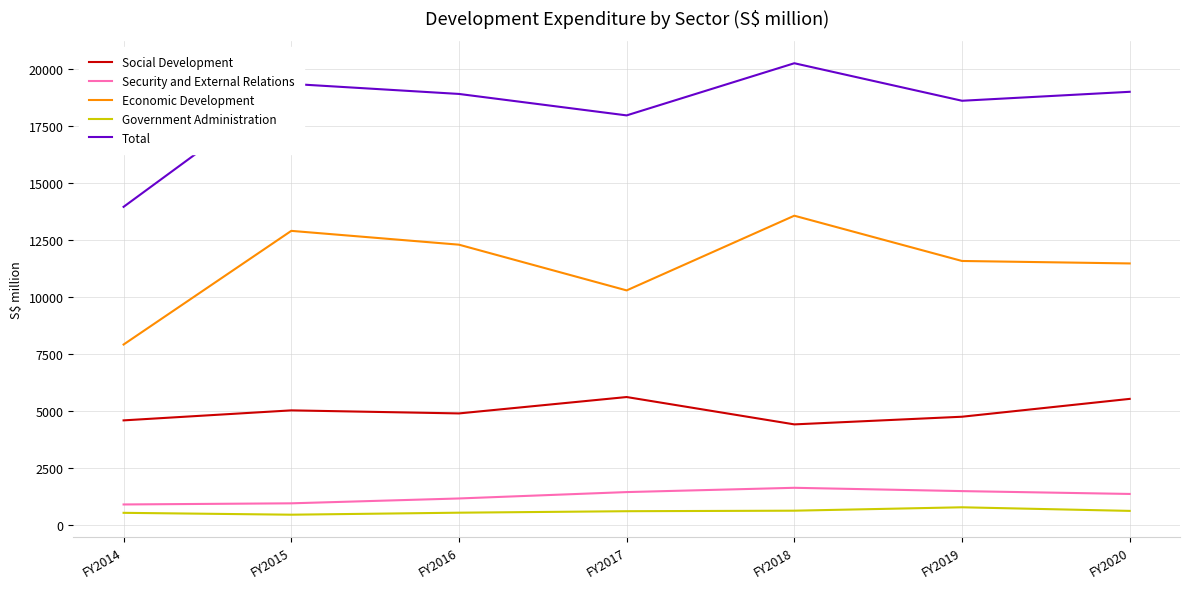

Is it true that Economic Development equals 23445 at FY2018?

False